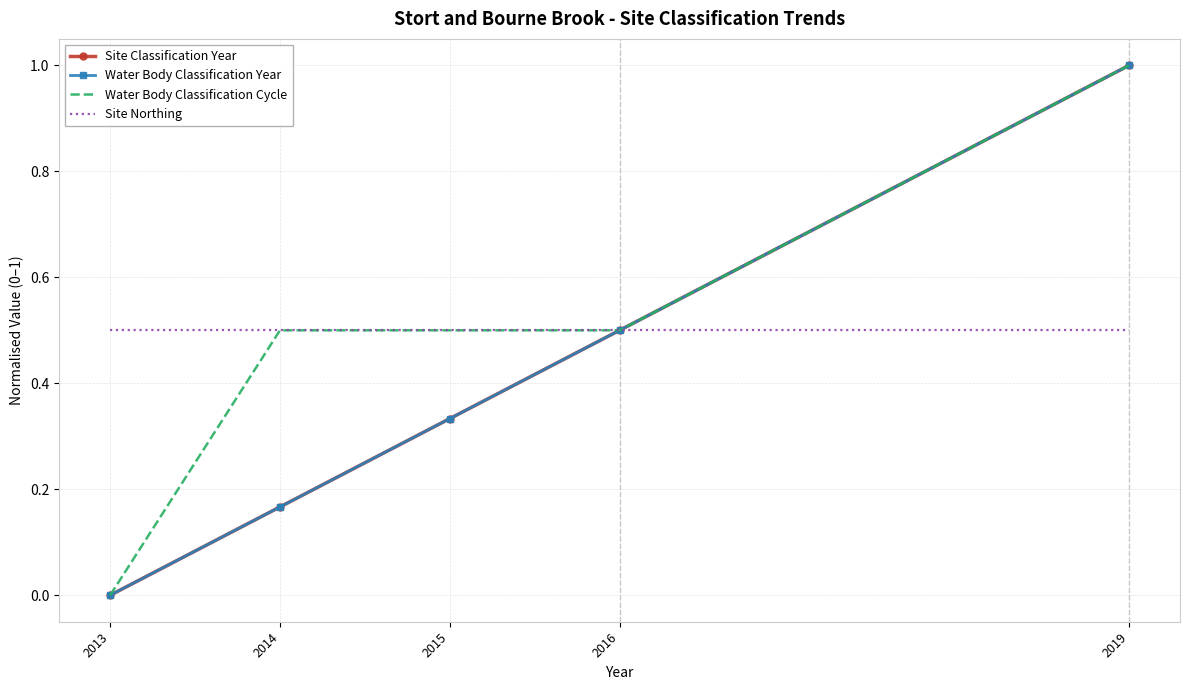

What is the total value across all series at 2014?

1.3